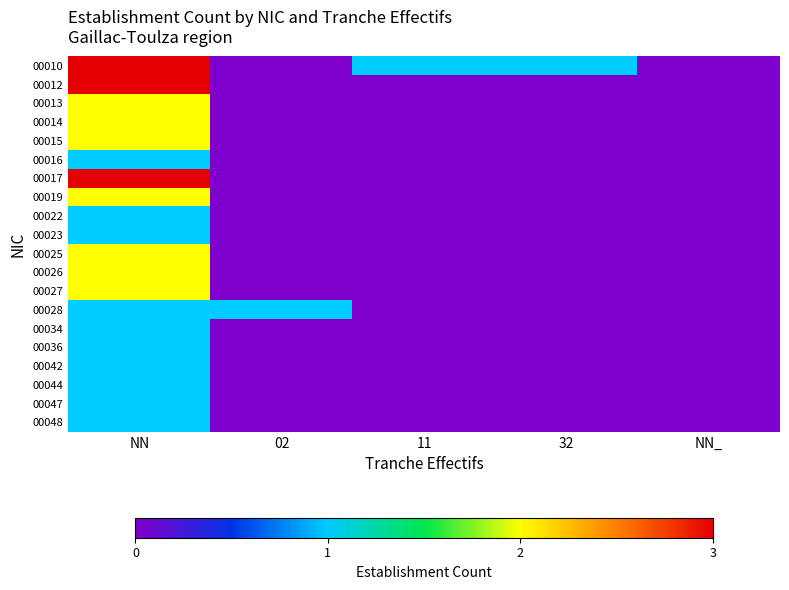

At which category is the sum across all series the highest?

NN